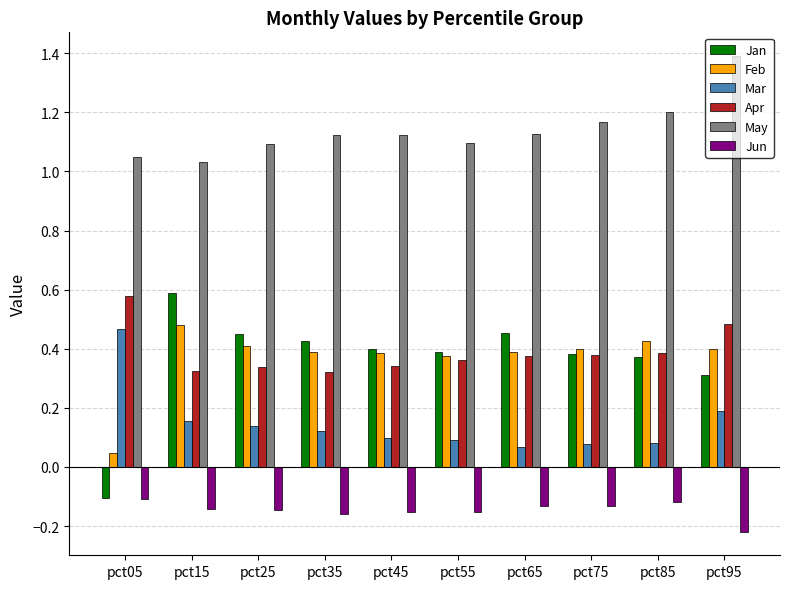

How many Jan values are between 0 and 1?

9